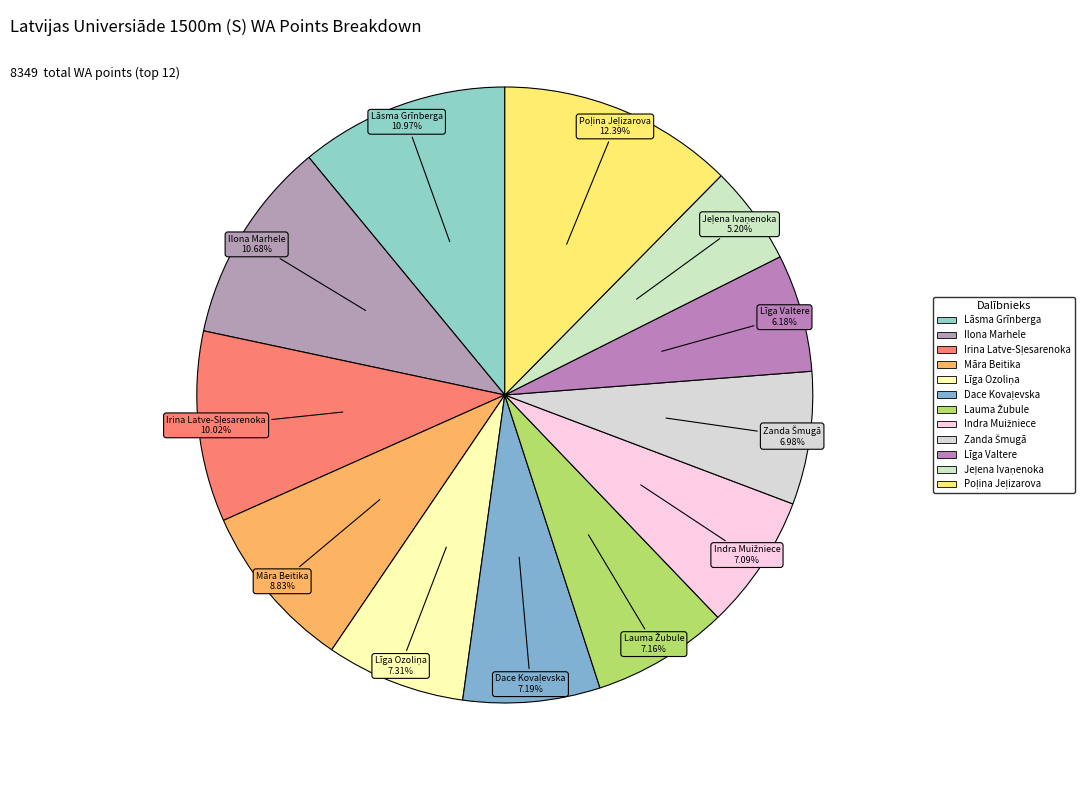

Is there a majority slice in this chart?

No